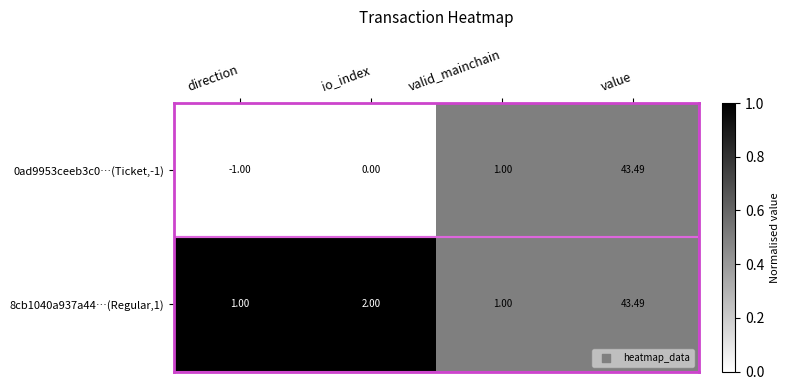

Count the number of categories in the chart.

4